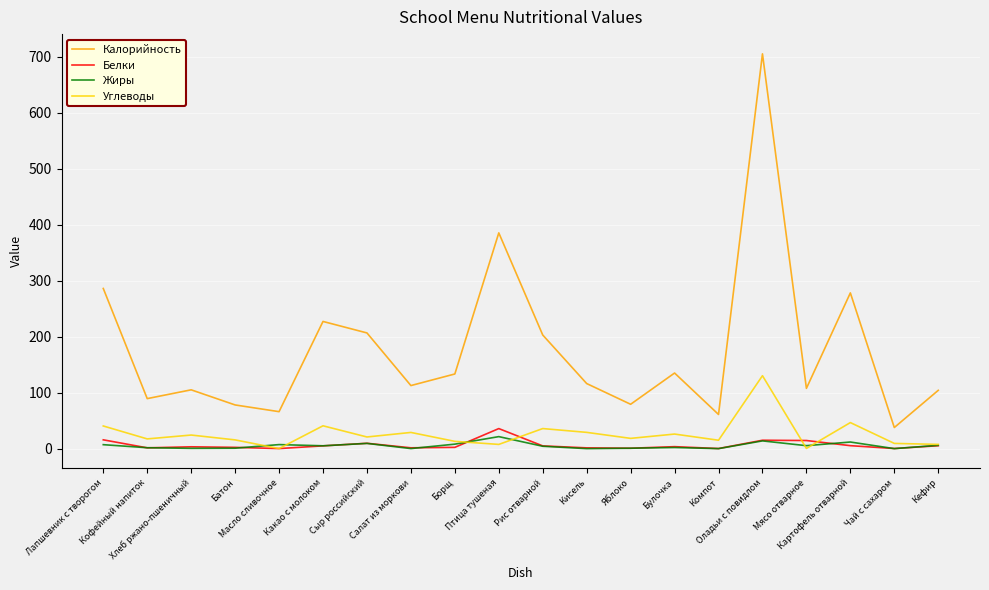

True or false: Жиры and Белки intersect in this chart.

True